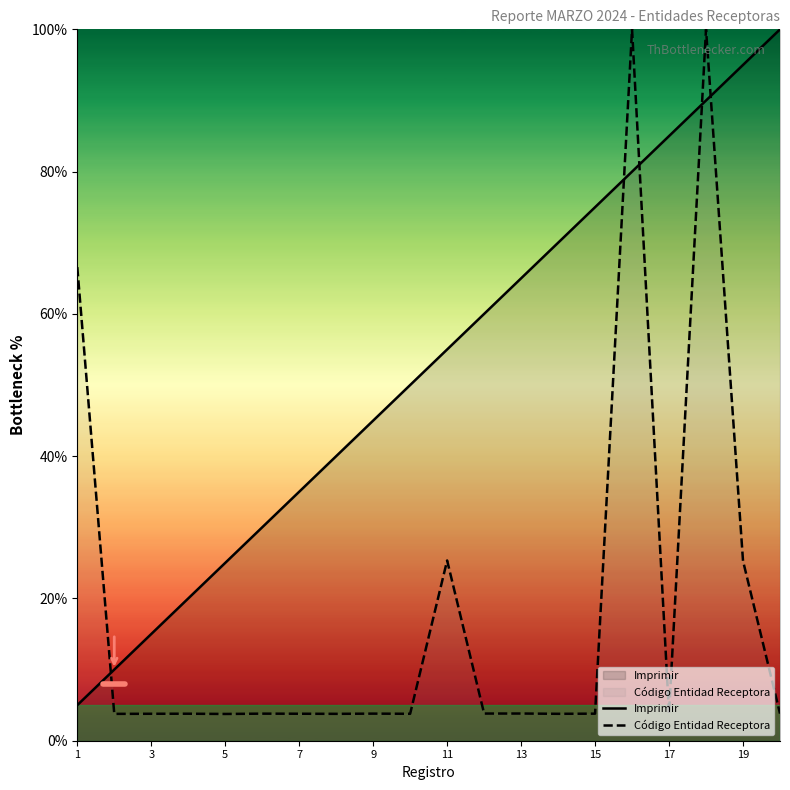

What is the total value across all series at 9?

48.8